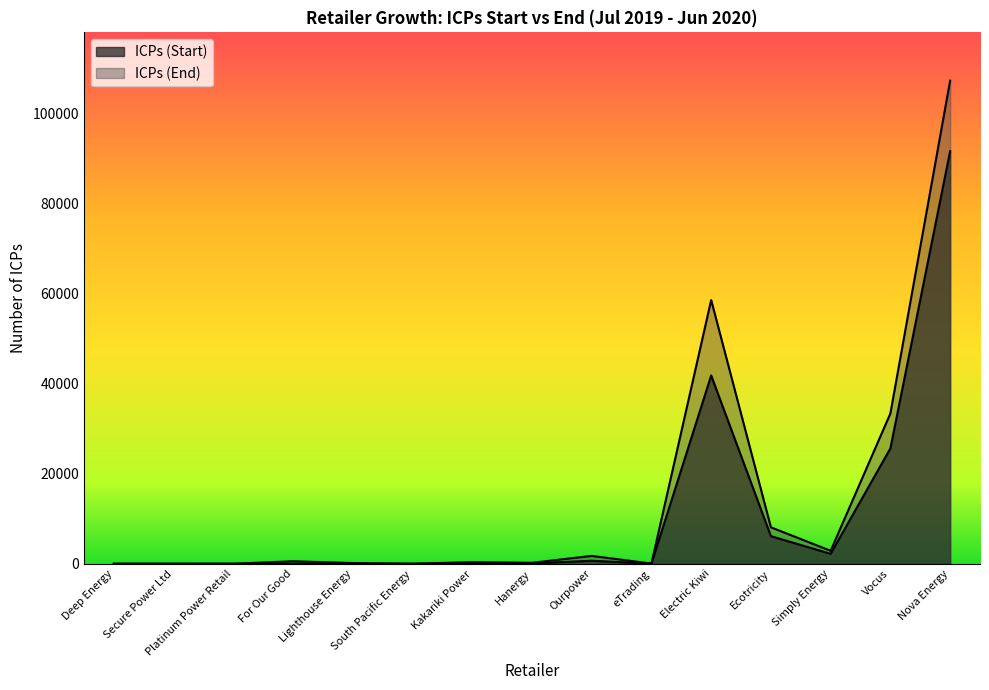

Rank the series by their average value, from lowest to highest.

ICPs (Start), ICPs (End)